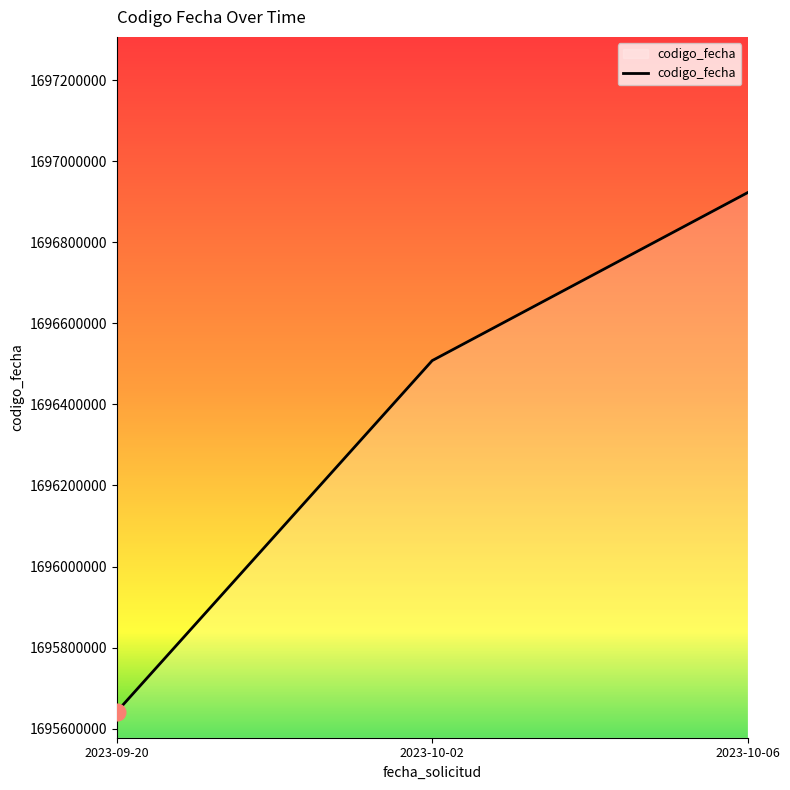

Count the number of data series in this chart.

1